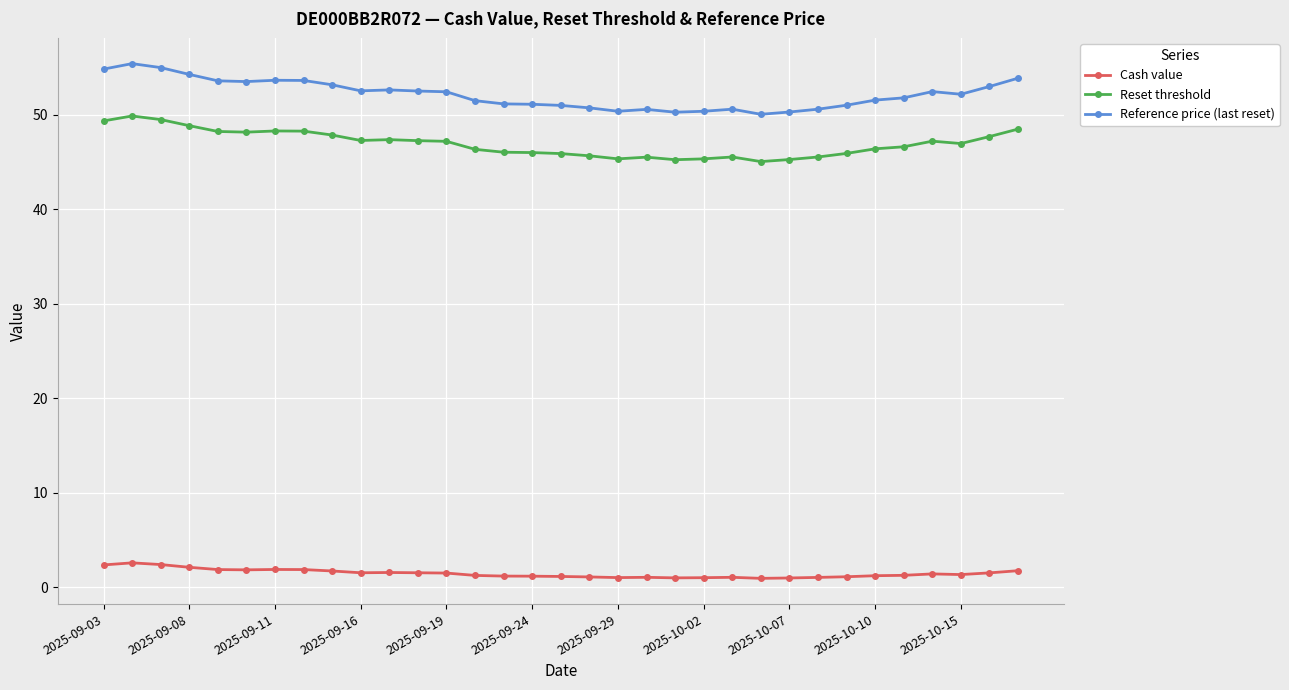

What is the maximum value for Cash value?

2.6